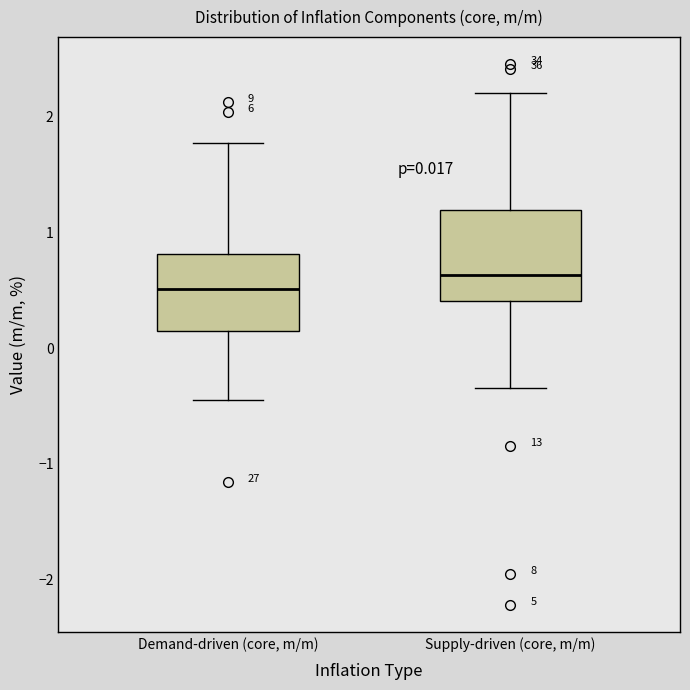

Comparing the boxes themselves (not the whiskers), which one is the tallest?

Supply-driven (core, m/m)